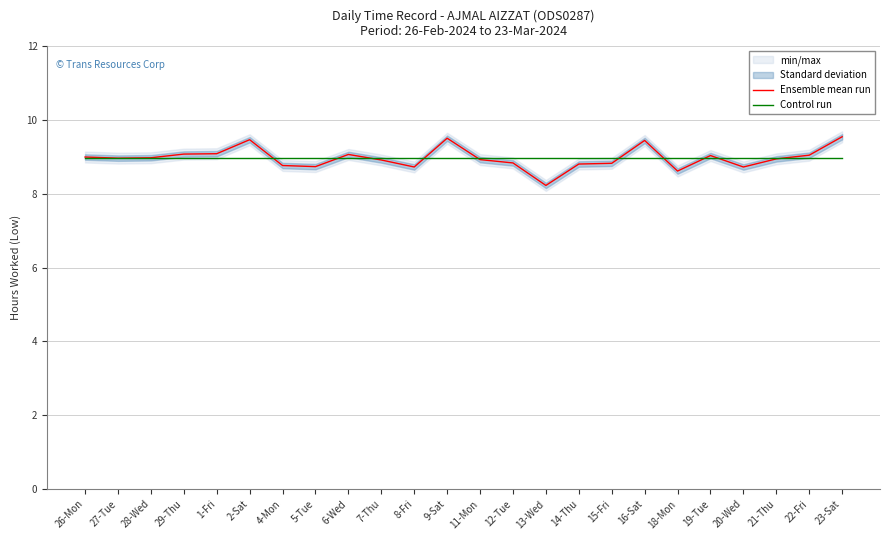

What is the difference between the highest and lowest values at 19-Tue?

0.1